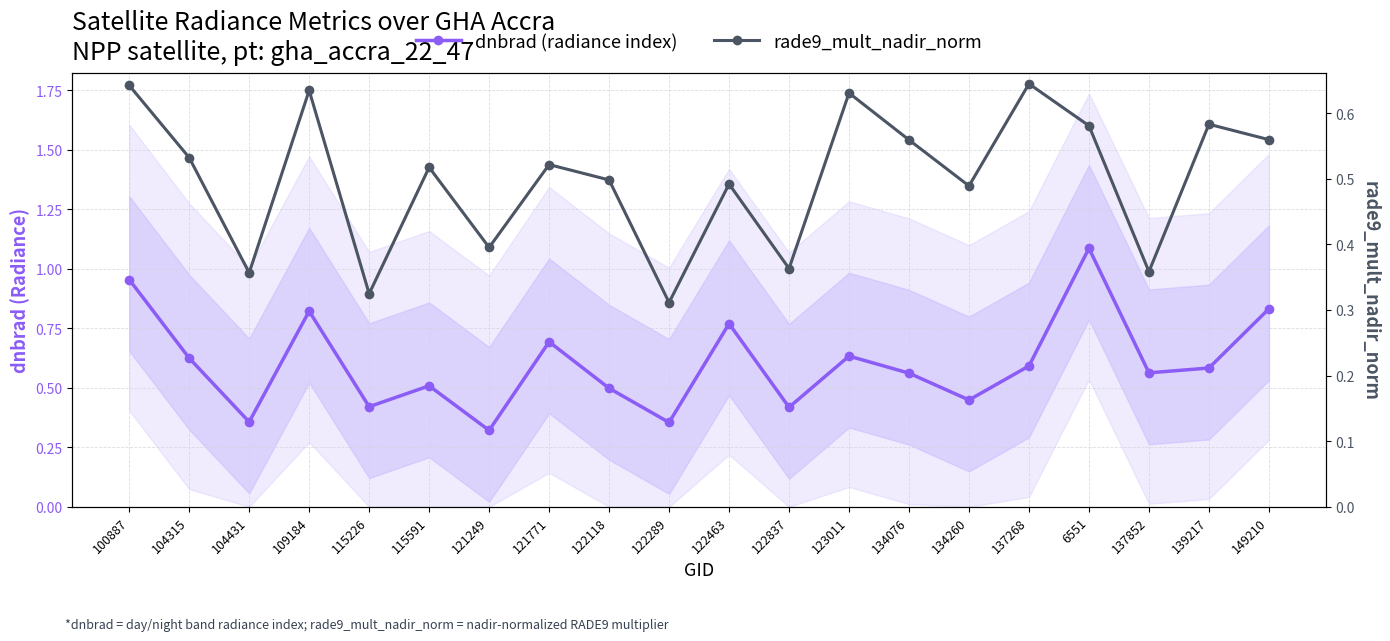

What is the greatest value displayed?

1.1